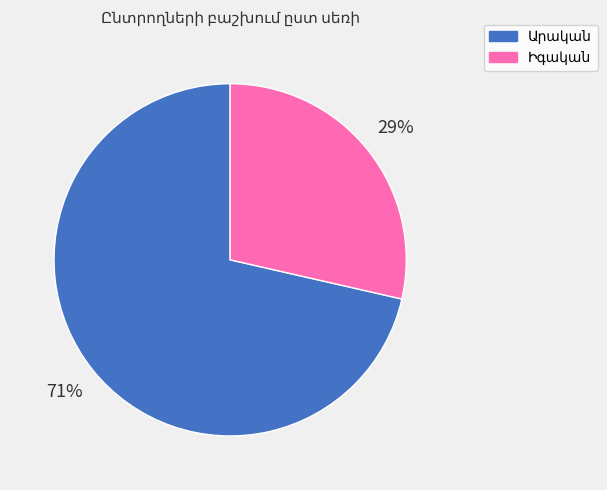

Does any single category account for the majority?

Yes